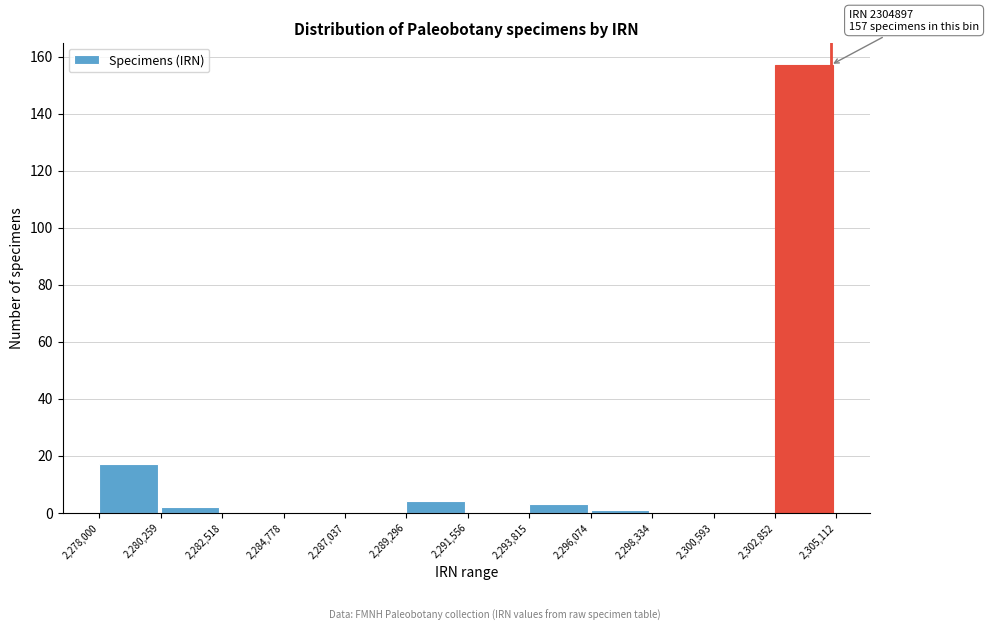

Over which range of the x-axis is the bar tallest?

2,302,852 to 2,305,112